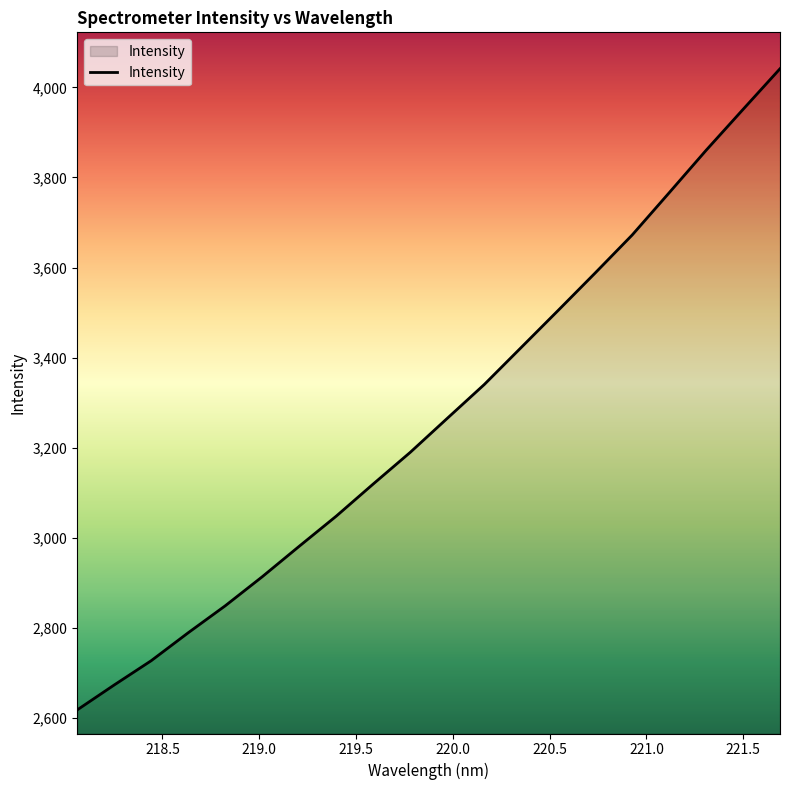

What is the difference between the maximum and minimum values?

1424.3